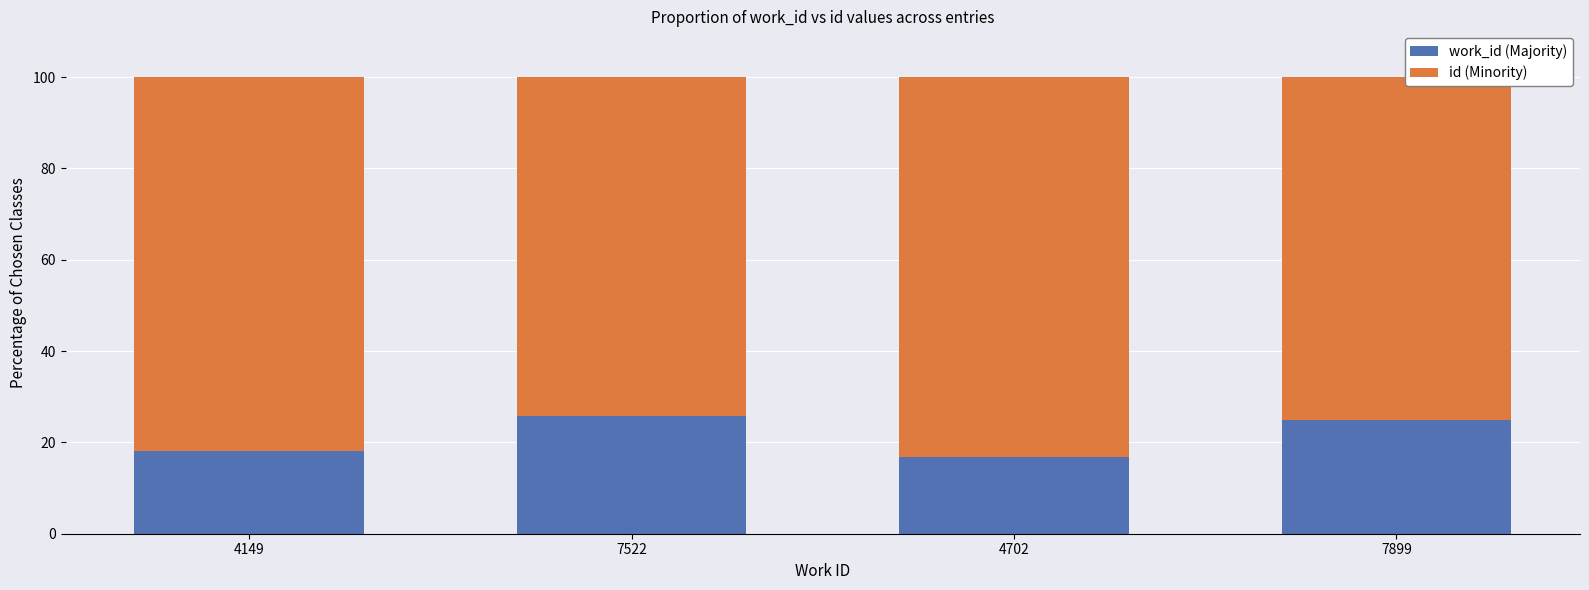

What are all the series names shown in the legend?

work_id (Majority), id (Minority)